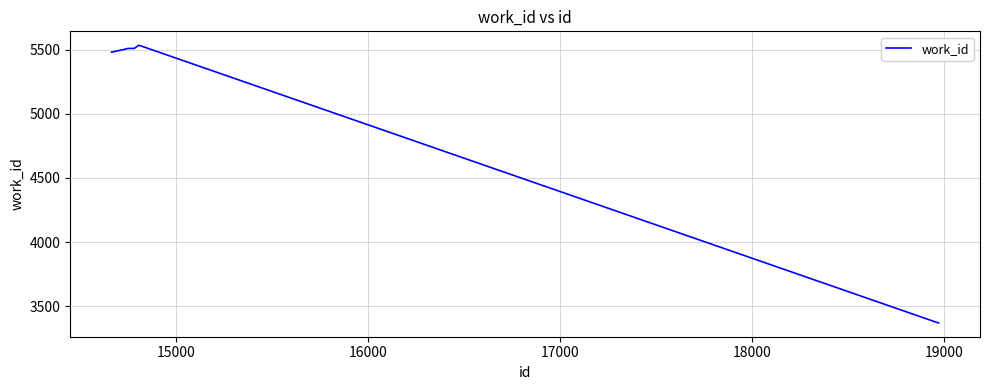

What is the difference between the maximum and minimum values?

2165